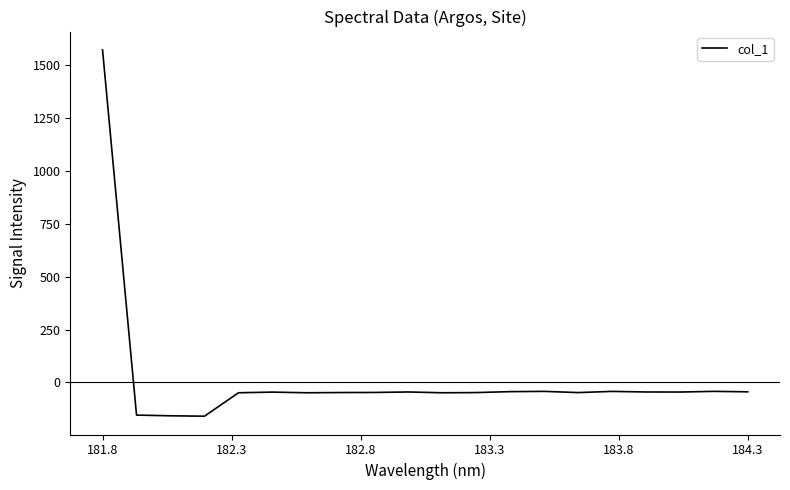

What is the difference between the maximum and minimum values?

1732.1